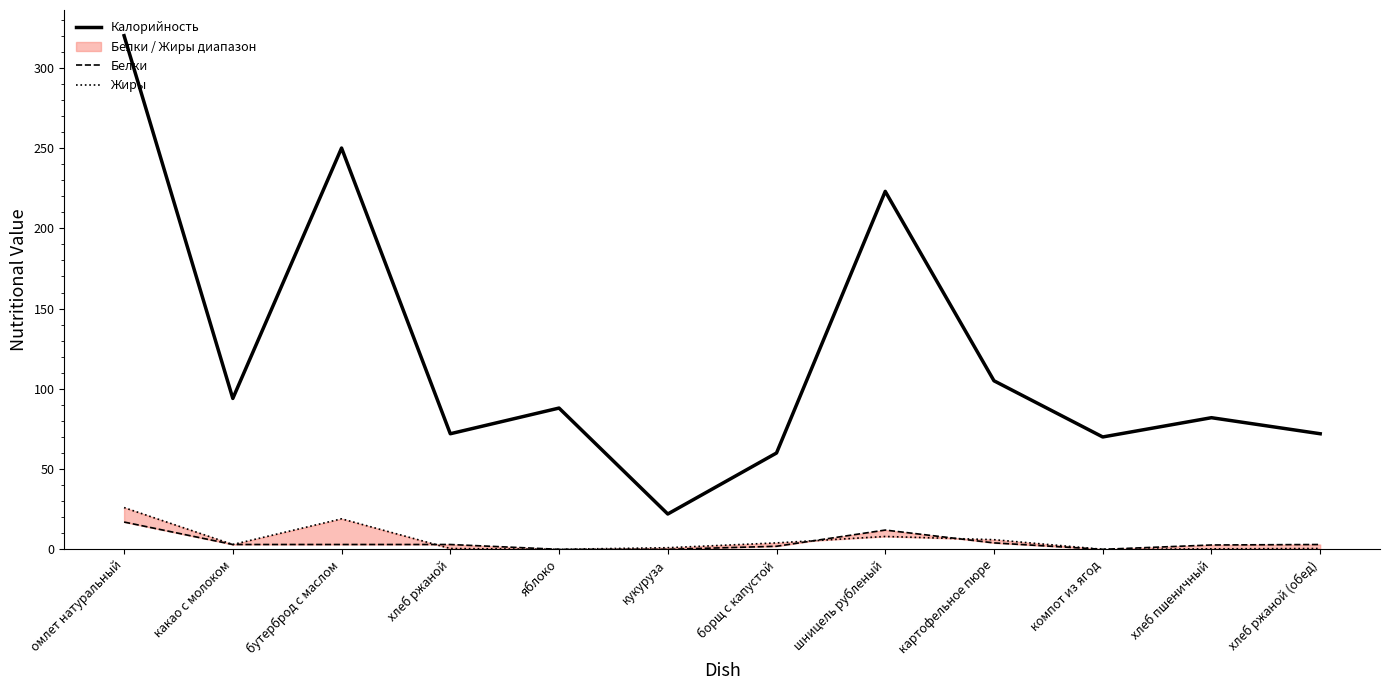

At which label does Жиры first exceed 3?

омлет натуральный